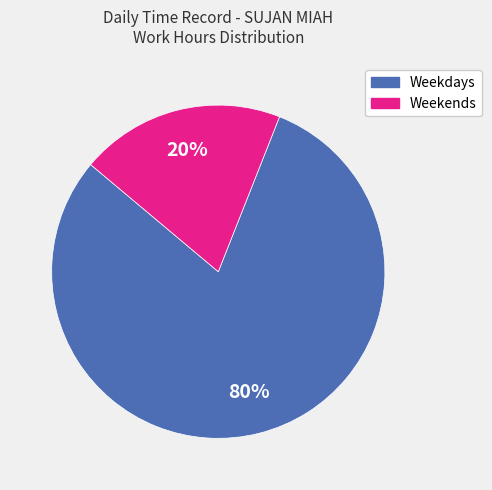

Is there a majority slice in this chart?

Yes